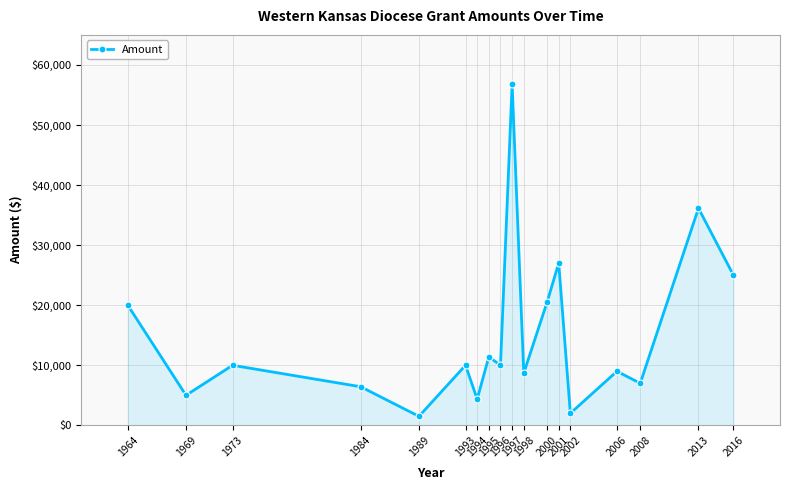

What is the value of the 9th point from the left?

10000